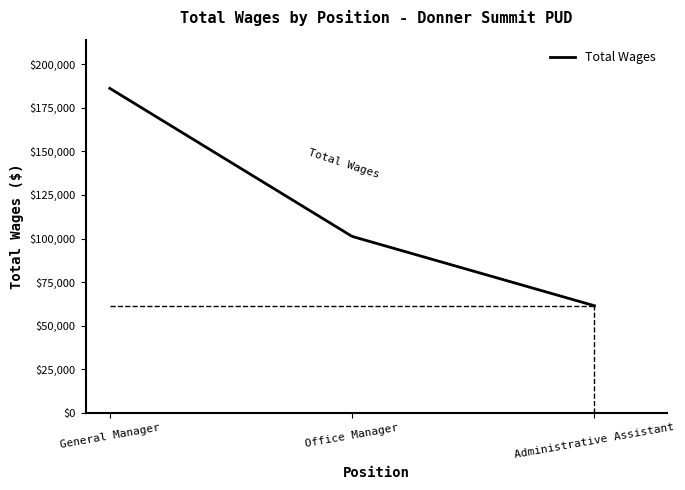

What is the difference between the maximum and minimum values?

124795.0